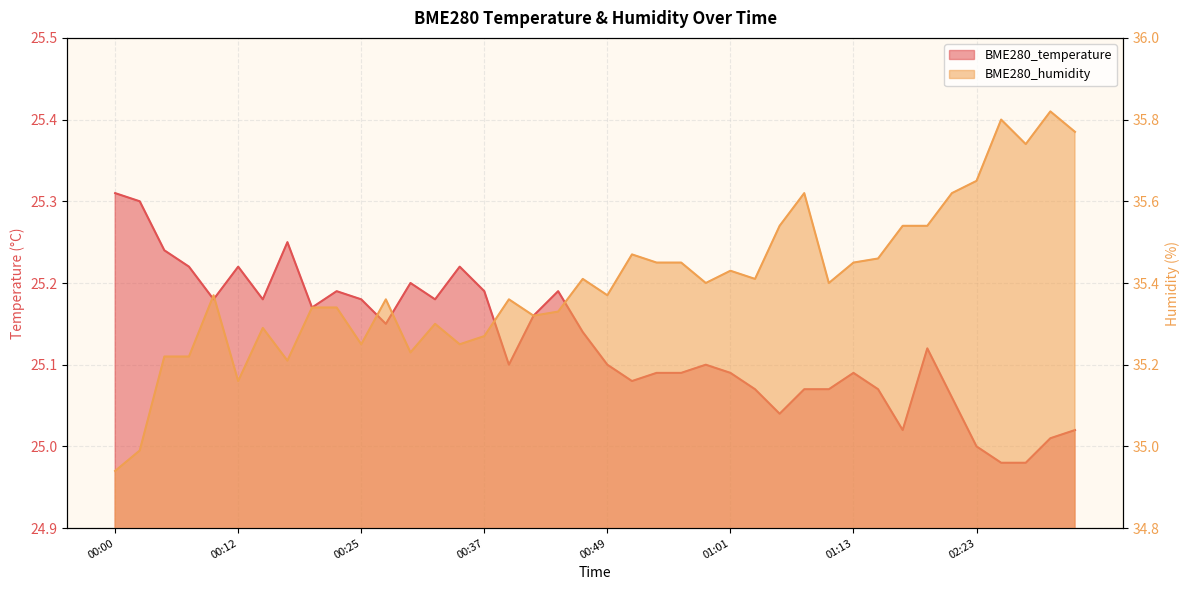

Between 00:00 and 00:47, which series saw the biggest shift?

BME280_humidity